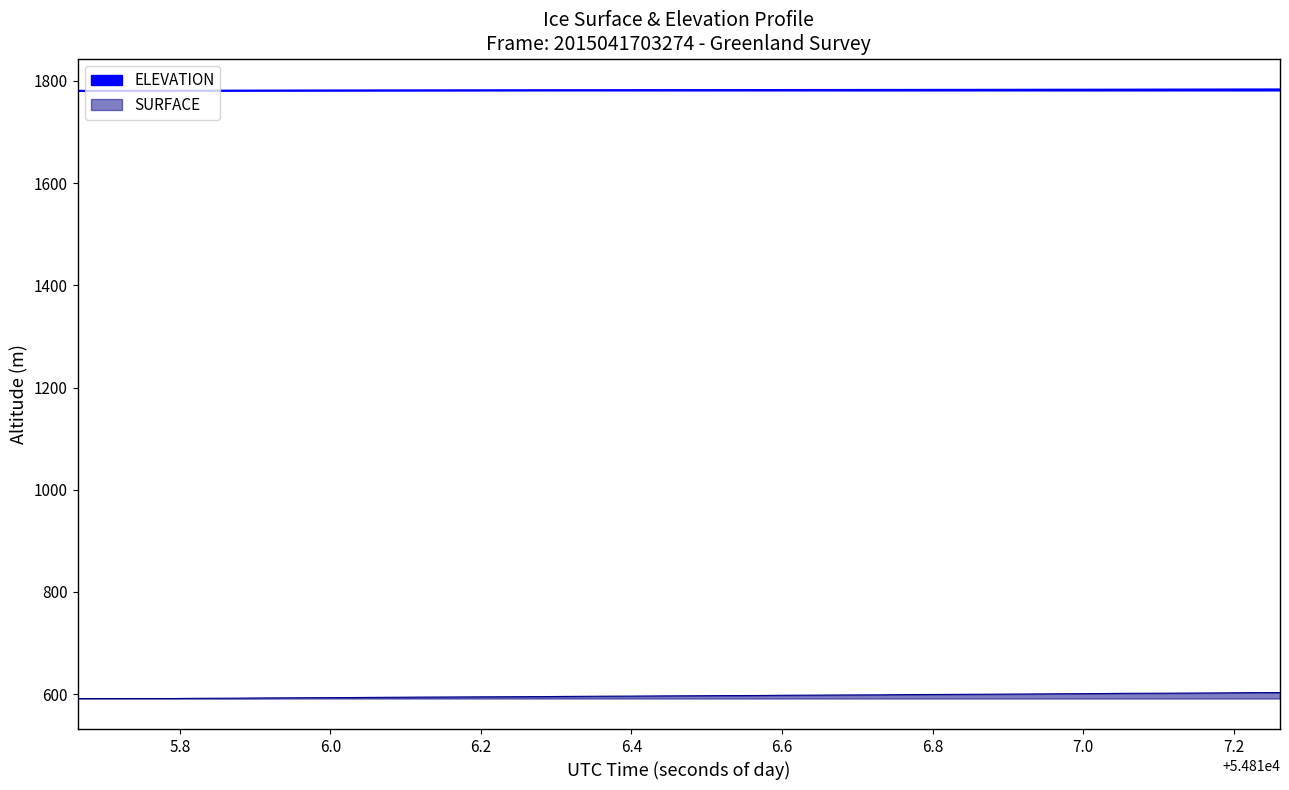

The value of ELEVATION at 32 is 2373.2. True or false?

False